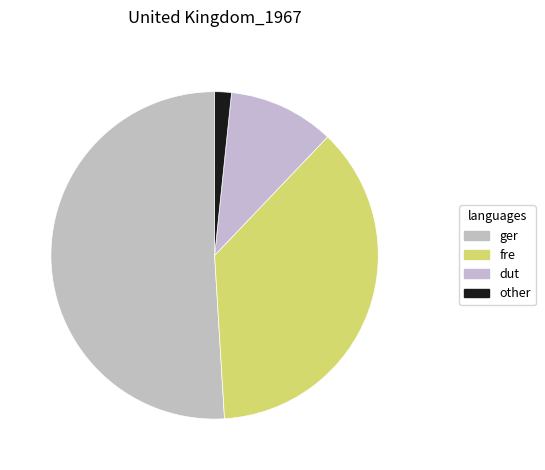

How many slices are in this pie chart?

4